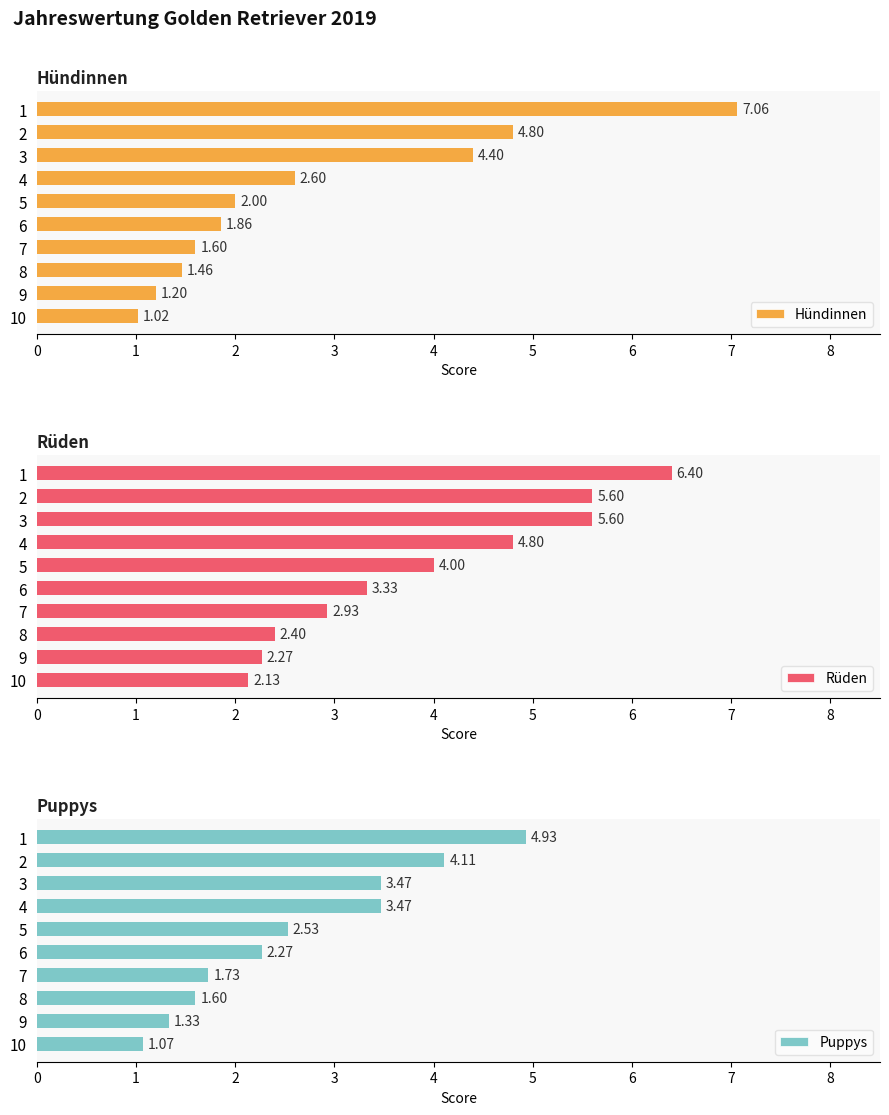

How many groups of bars are there?

10